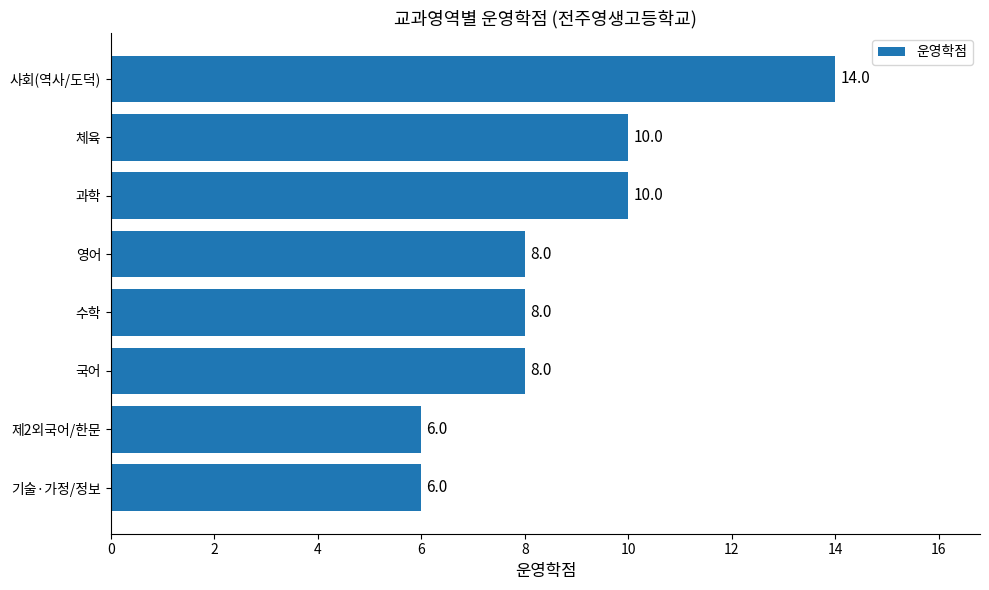

What is the smallest value displayed?

6